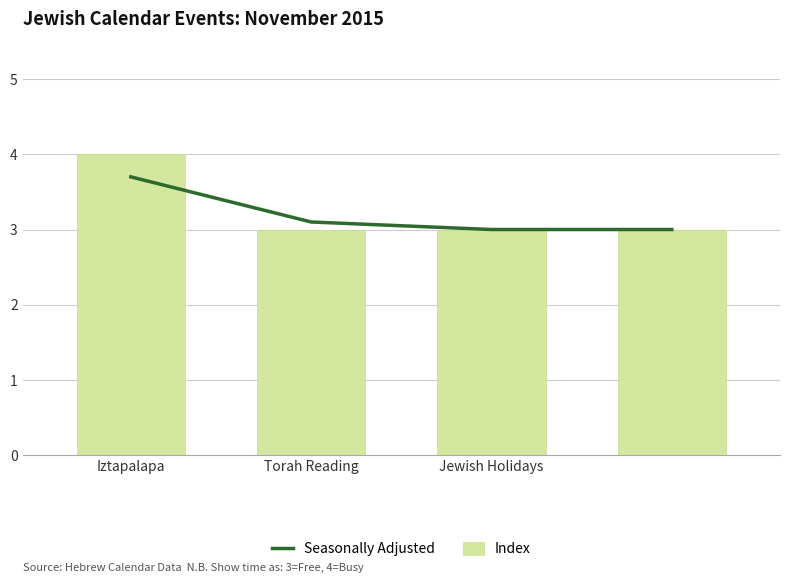

What is the value of the Index bar at the 3rd from the left?

3.0